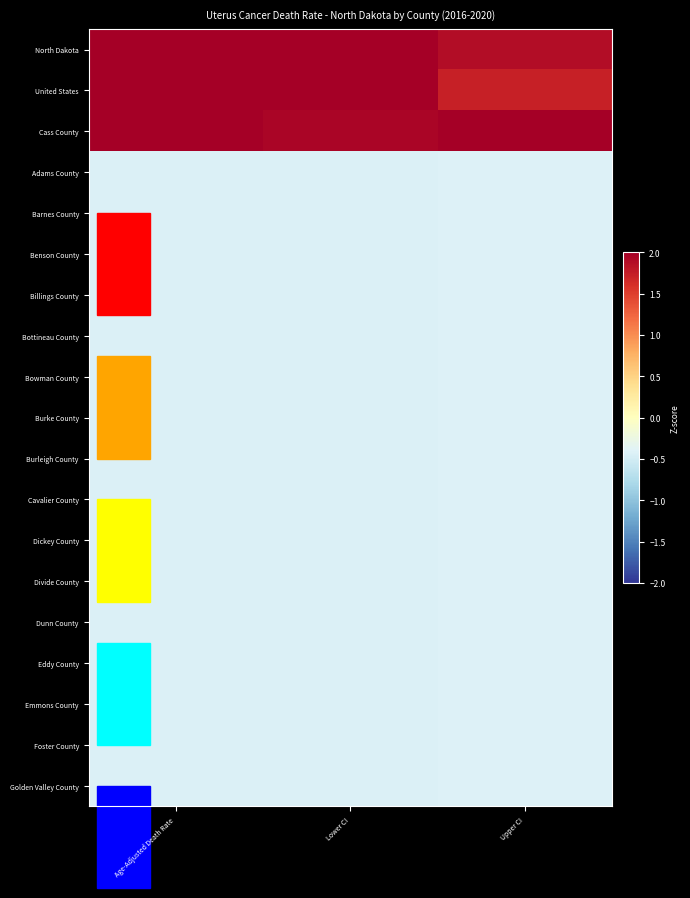

Reading left to right, what are all the values shown in this chart?

North Dakota: Age-Adjusted Death Rate=2.0	Lower CI=2.0	Upper CI=1.9
United States: Age-Adjusted Death Rate=2.3	Lower CI=2.9	Upper CI=1.7
Cass County: Age-Adjusted Death Rate=2.6	Lower CI=1.9	Upper CI=3.1
Adams County: Age-Adjusted Death Rate=-0.4	Lower CI=-0.4	Upper CI=-0.4
Barnes County: Age-Adjusted Death Rate=-0.4	Lower CI=-0.4	Upper CI=-0.4
Benson County: Age-Adjusted Death Rate=-0.4	Lower CI=-0.4	Upper CI=-0.4
Billings County: Age-Adjusted Death Rate=-0.4	Lower CI=-0.4	Upper CI=-0.4
Bottineau County: Age-Adjusted Death Rate=-0.4	Lower CI=-0.4	Upper CI=-0.4
Bowman County: Age-Adjusted Death Rate=-0.4	Lower CI=-0.4	Upper CI=-0.4
Burke County: Age-Adjusted Death Rate=-0.4	Lower CI=-0.4	Upper CI=-0.4
Burleigh County: Age-Adjusted Death Rate=-0.4	Lower CI=-0.4	Upper CI=-0.4
Cavalier County: Age-Adjusted Death Rate=-0.4	Lower CI=-0.4	Upper CI=-0.4
Dickey County: Age-Adjusted Death Rate=-0.4	Lower CI=-0.4	Upper CI=-0.4
Divide County: Age-Adjusted Death Rate=-0.4	Lower CI=-0.4	Upper CI=-0.4
Dunn County: Age-Adjusted Death Rate=-0.4	Lower CI=-0.4	Upper CI=-0.4
Eddy County: Age-Adjusted Death Rate=-0.4	Lower CI=-0.4	Upper CI=-0.4
Emmons County: Age-Adjusted Death Rate=-0.4	Lower CI=-0.4	Upper CI=-0.4
Foster County: Age-Adjusted Death Rate=-0.4	Lower CI=-0.4	Upper CI=-0.4
Golden Valley County: Age-Adjusted Death Rate=-0.4	Lower CI=-0.4	Upper CI=-0.4